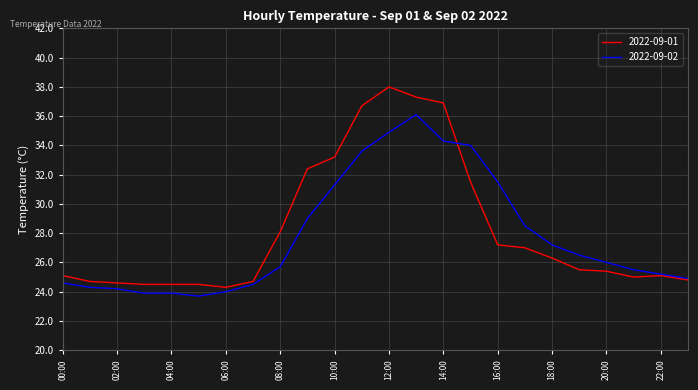

What is the lowest value of the 2022-09-01 series?

24.3